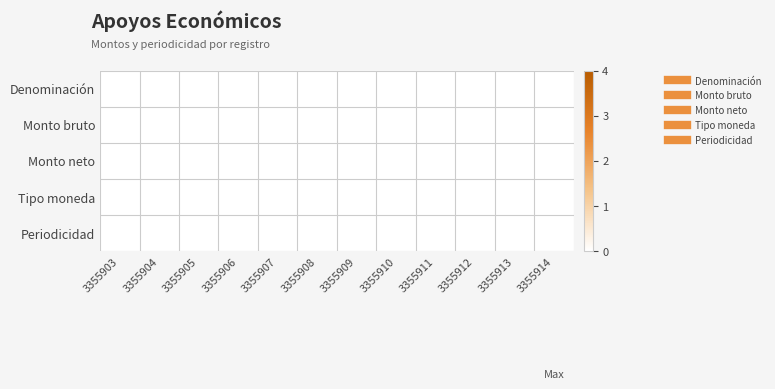

Which label corresponds to the largest value in the chart?

3355908